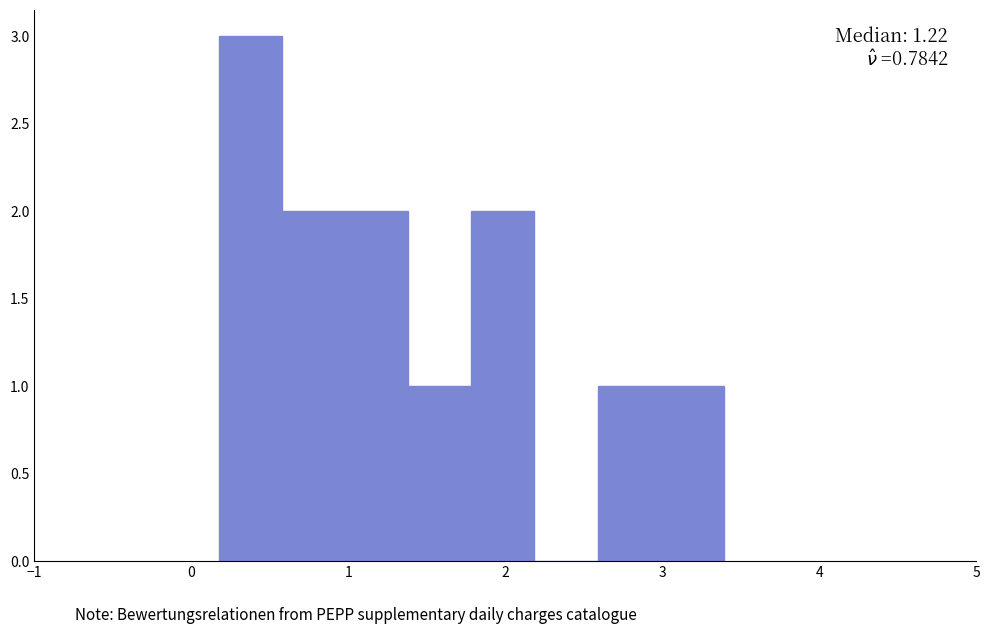

Over which range of the x-axis is the bar tallest?

0.2 to 0.6